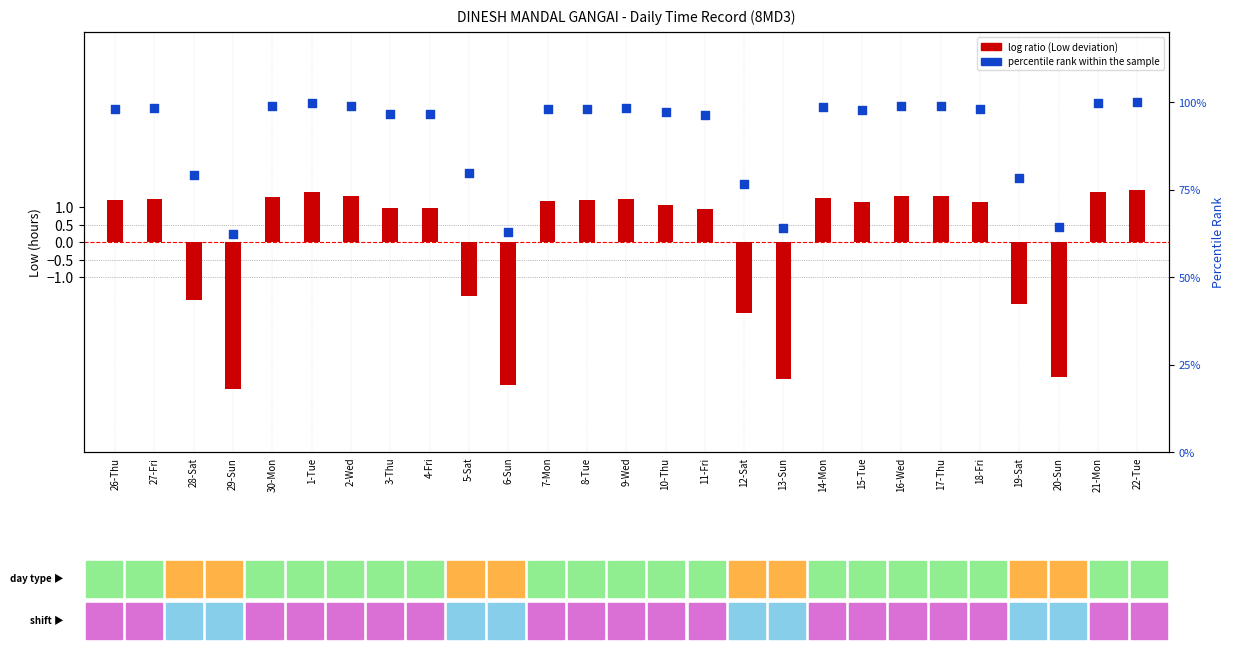

What is the total value across all series at 12-Sat?

74.7